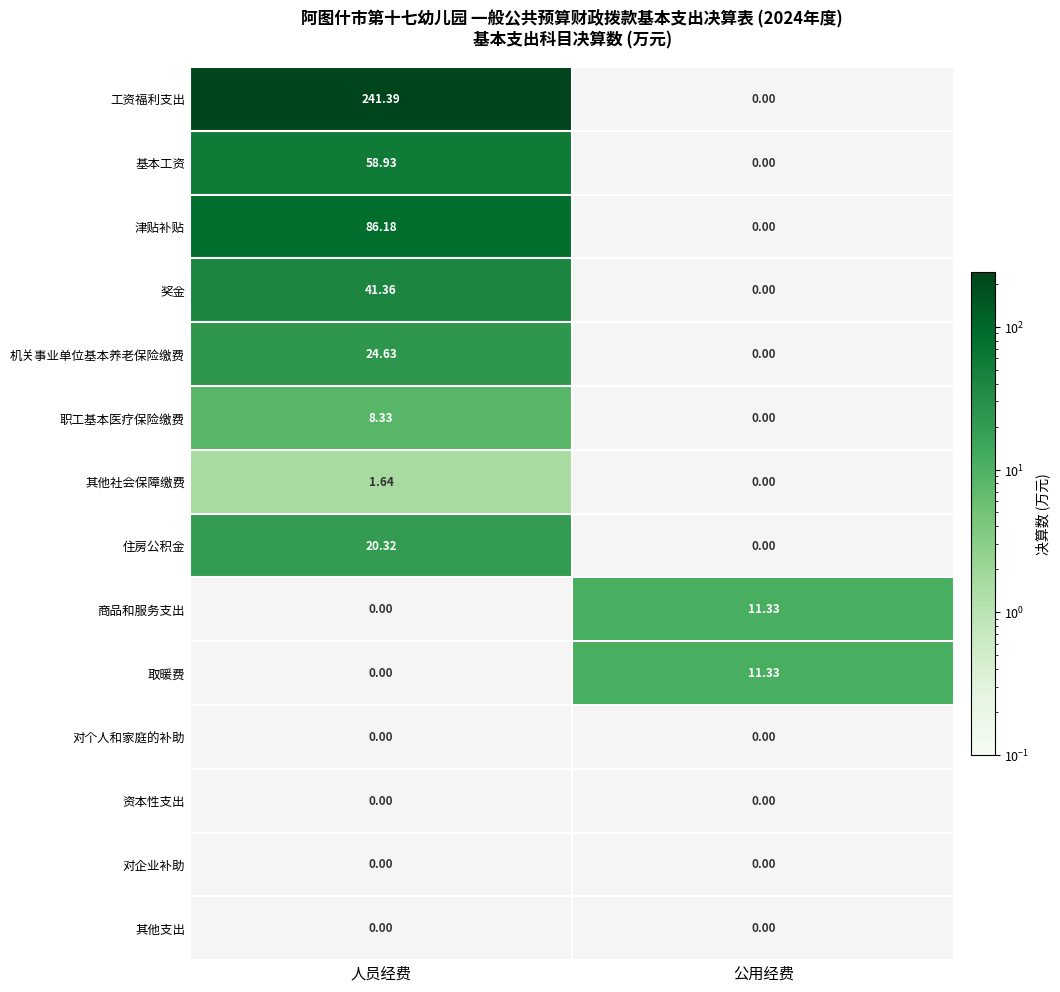

What is the approximate value of 奖金 at 工资福利支出?

41.4